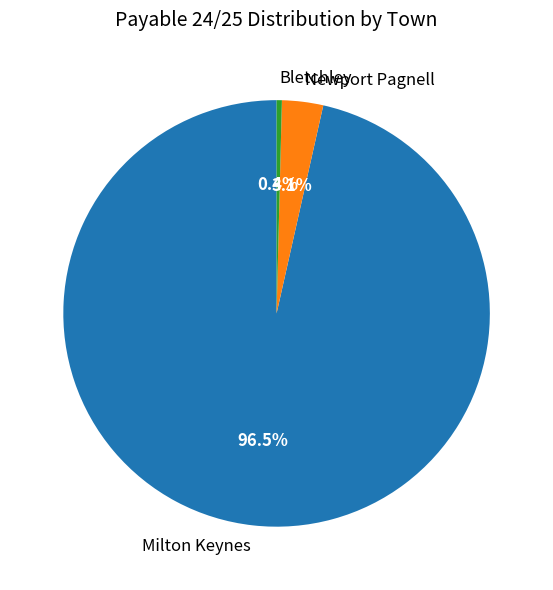

What is the total percentage of Bletchley and Newport Pagnell?

3.5%